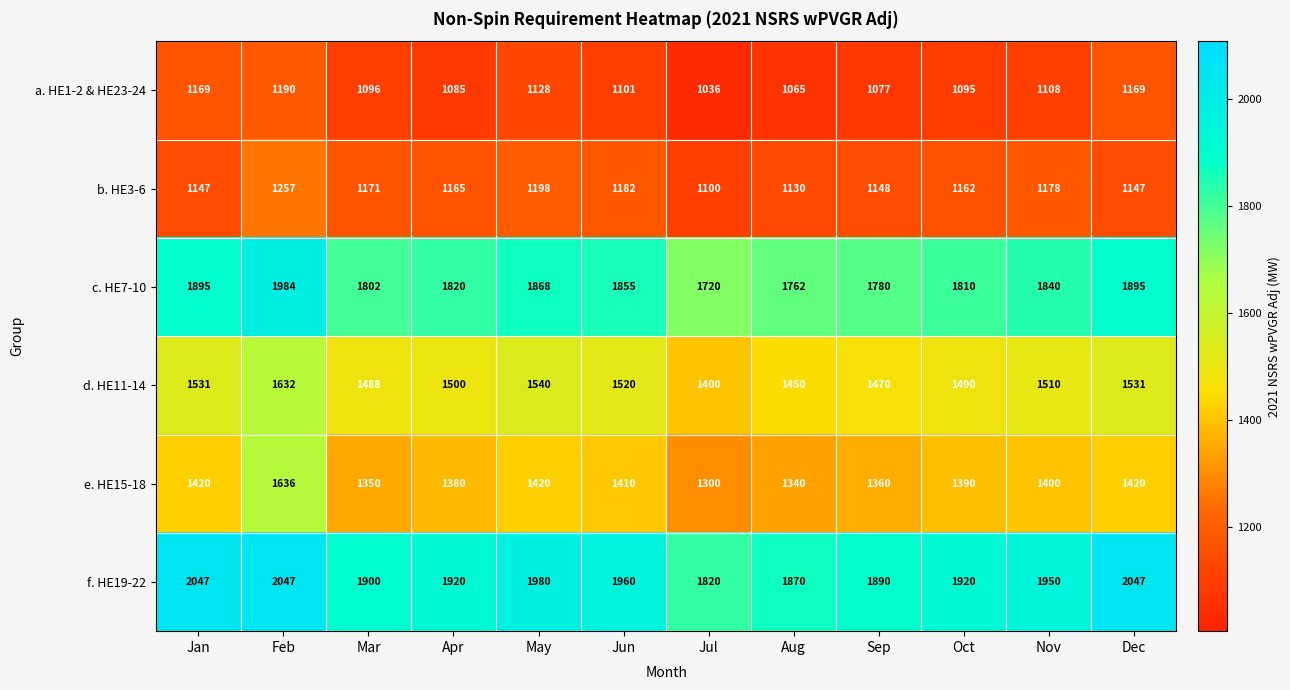

What value does the f. HE19-22 series have at Feb?

2047